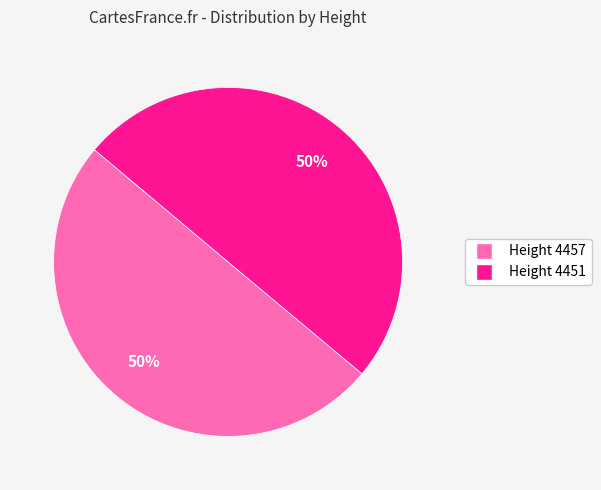

Approximately how many times larger is the value at Height 4457 compared to Height 4451?

1.0